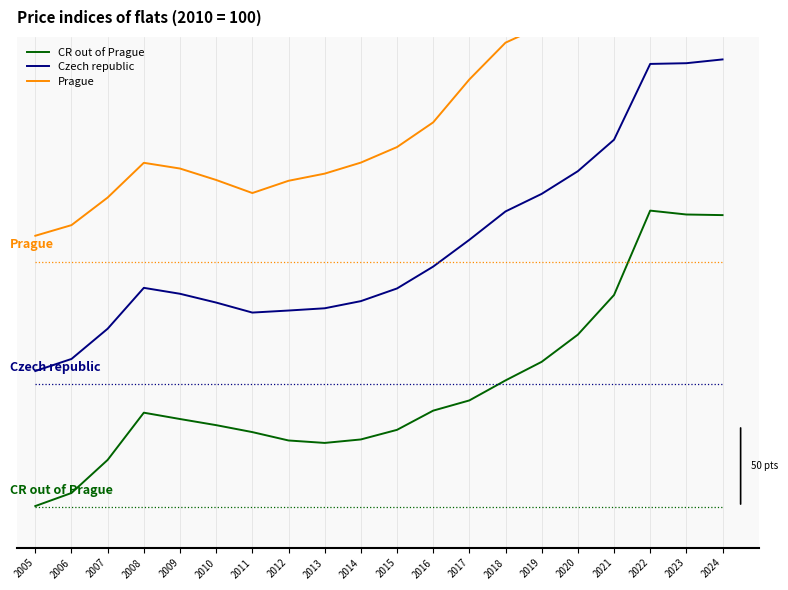

What is the total value across all series at 2022?

650.4